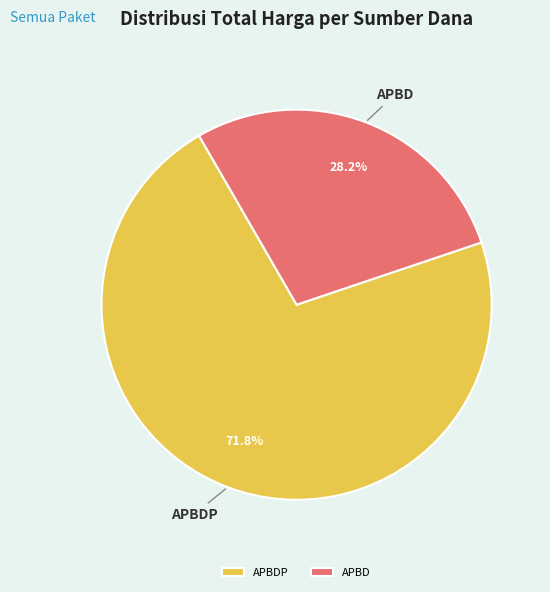

What is the total percentage of APBD and APBDP?

100.0%